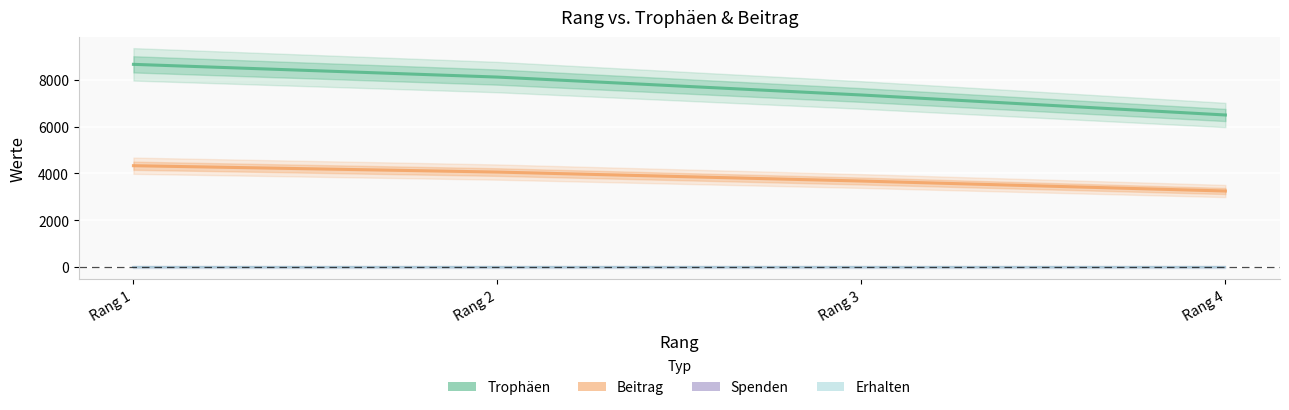

What is the difference between the Trophäen values at Rang 2 and Rang 3?

766